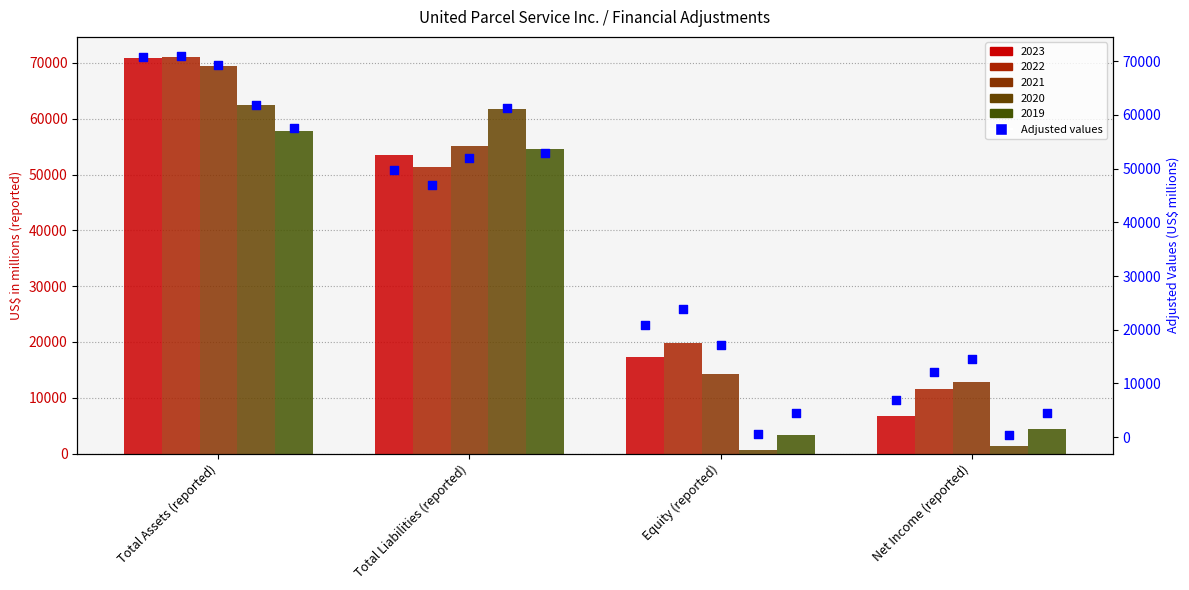

Approximately how many times larger is the value at Net Income (reported) compared to Equity (reported)?

0.3